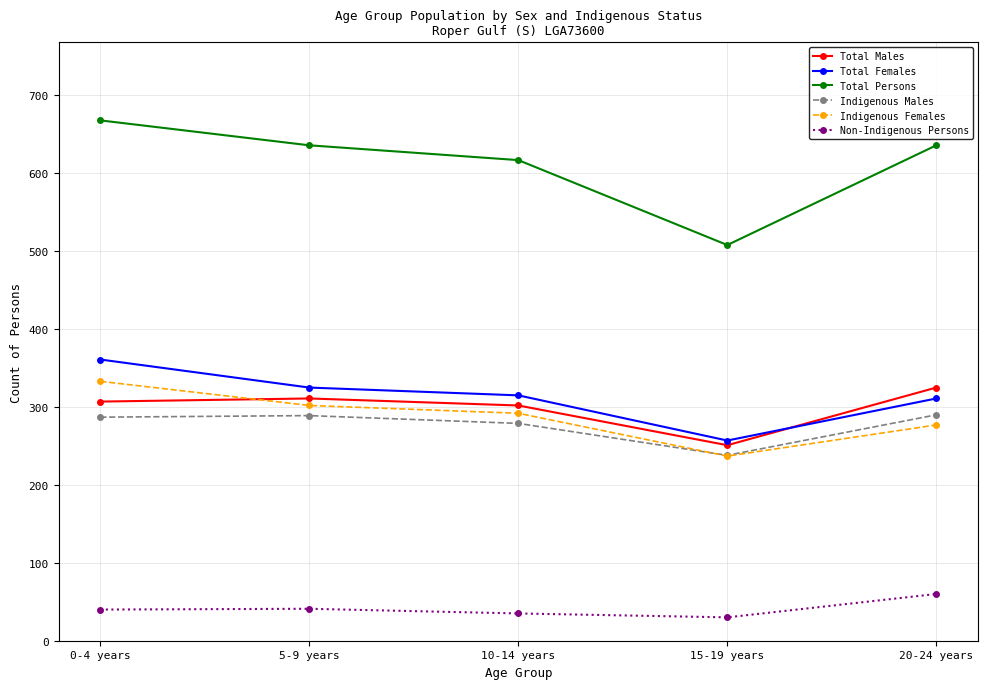

Which series has the largest range (max minus min)?

Total Persons